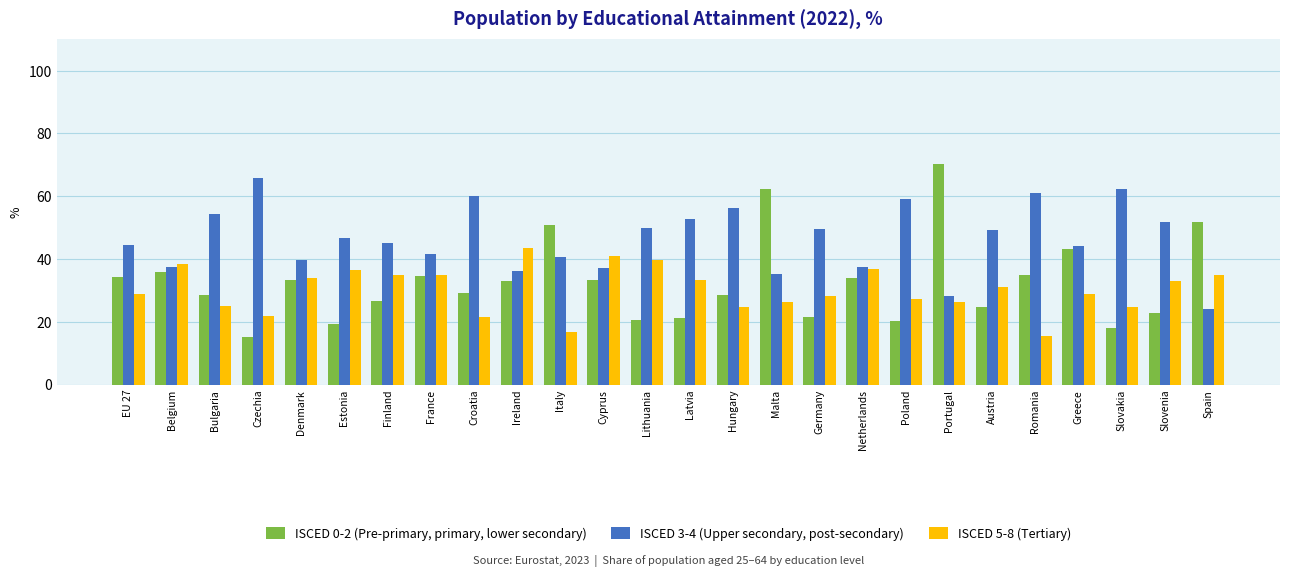

Which series has the widest spread of values?

ISCED 0-2 (Pre-primary, primary, lower secondary)